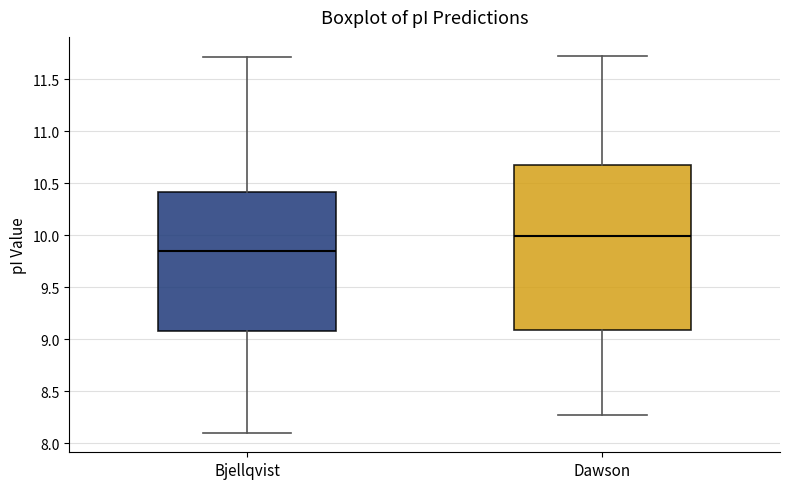

Which box is the tallest, from its lower edge to its upper edge?

Dawson